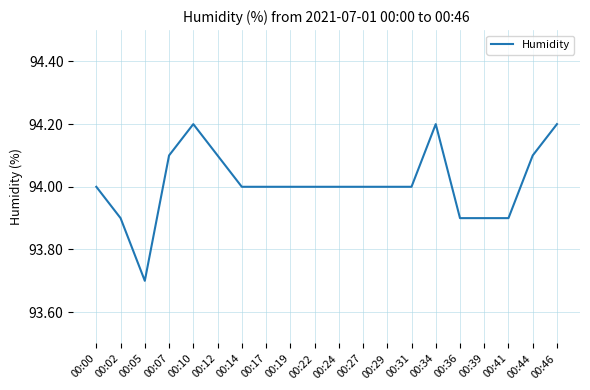

What is the difference between the values at 00:41 and 00:12?

0.2